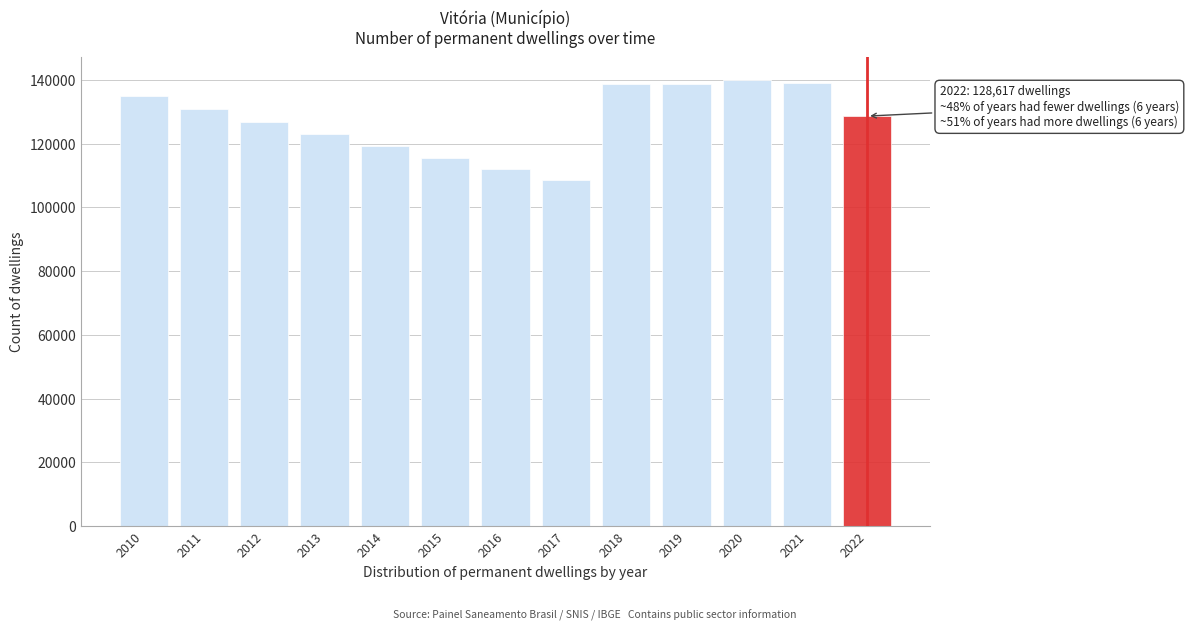

Is it true that the value at 2011 is 130815?

True